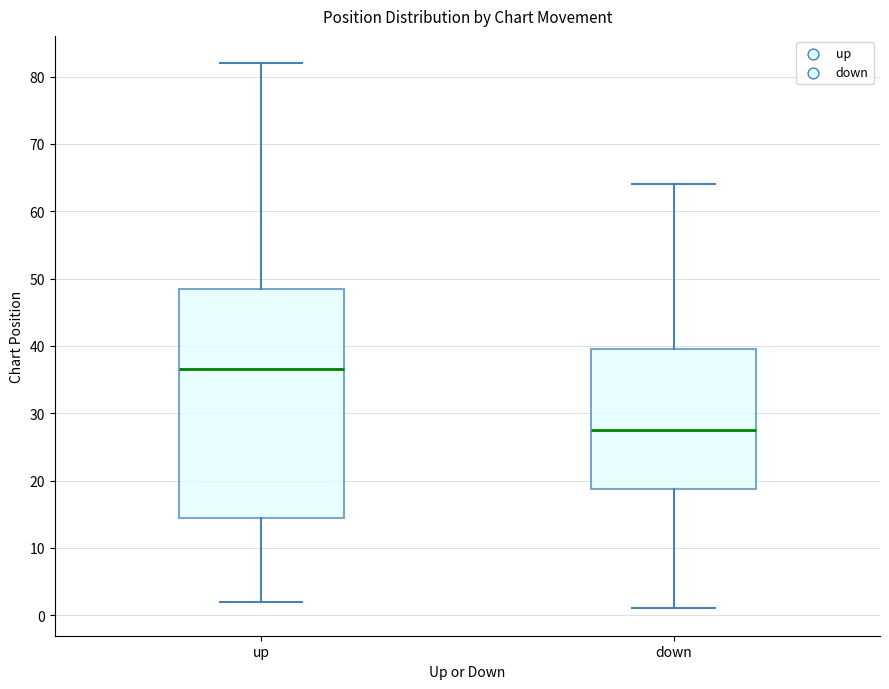

Which box has the highest median line?

up